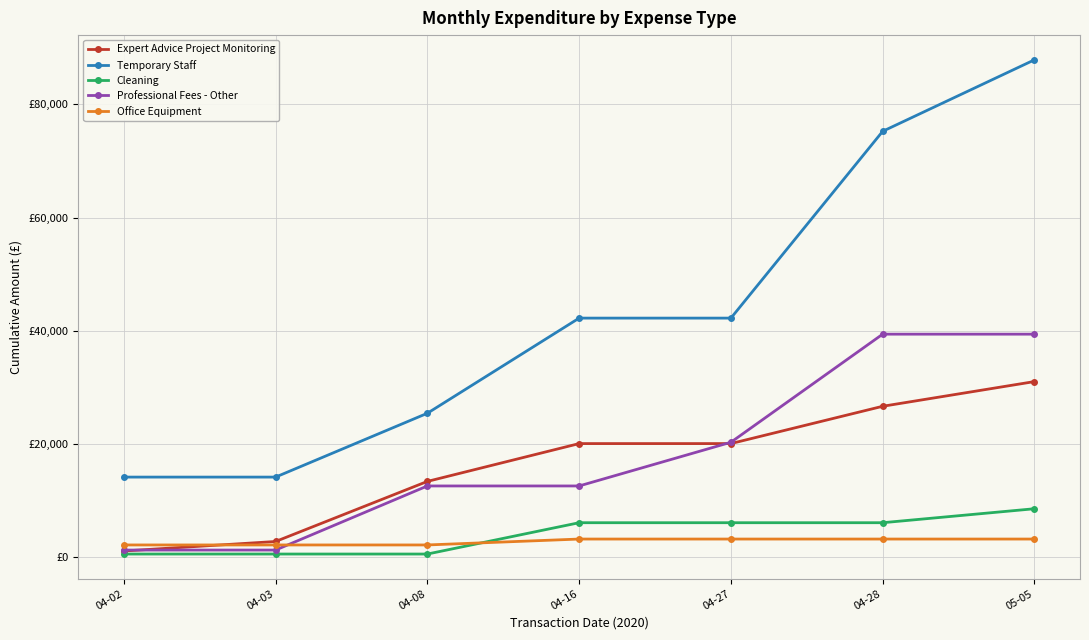

Does the chart have visible grid lines?

Yes